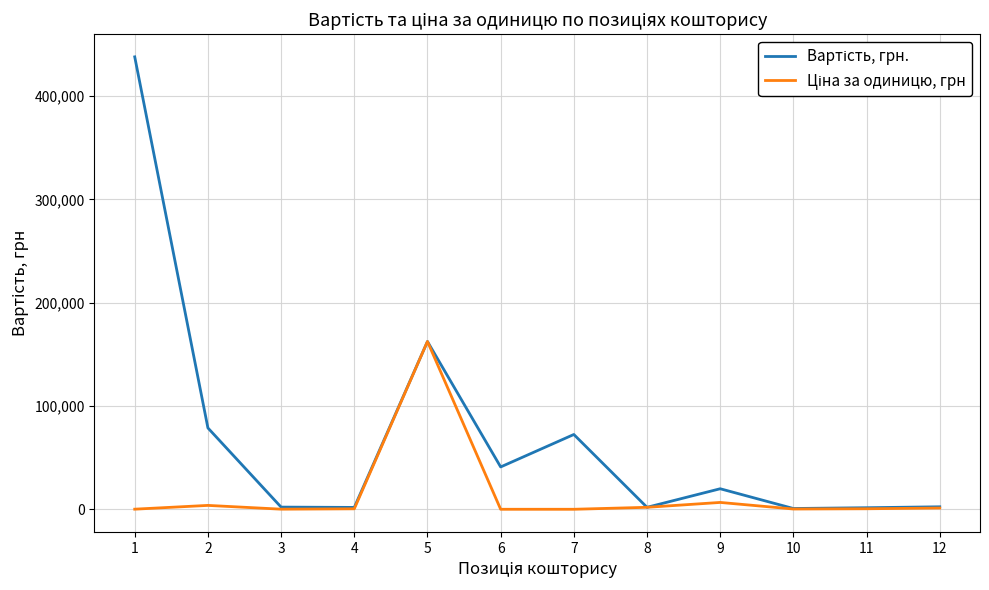

What is the total value across all series at 7?

72412.9